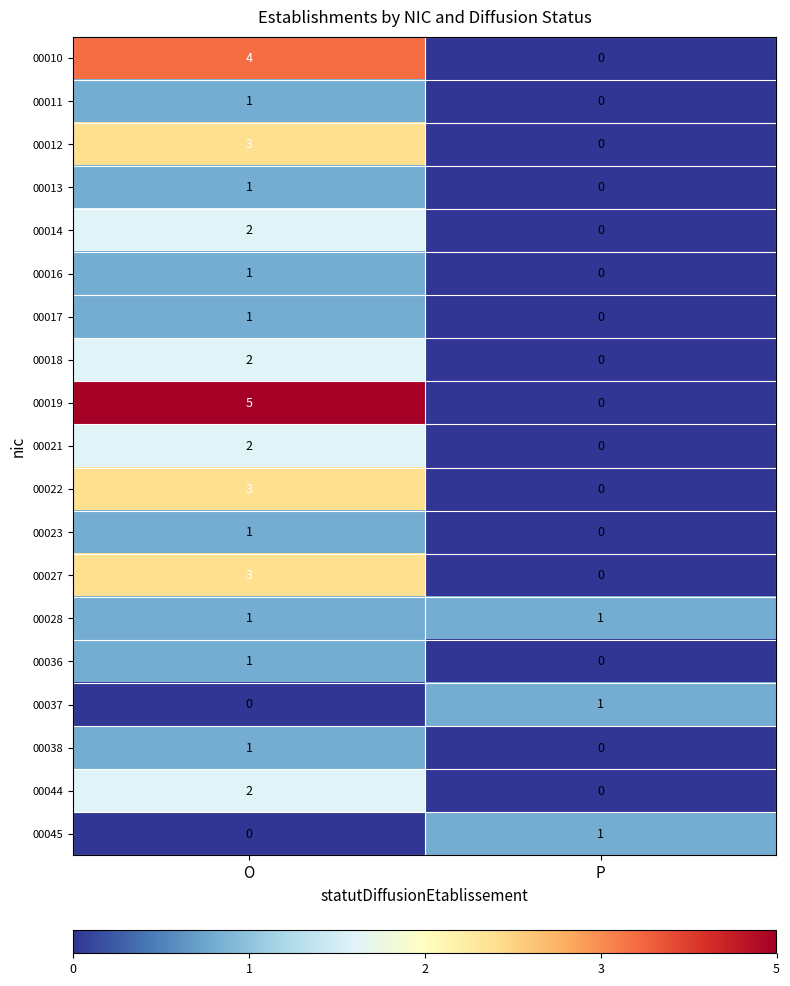

The value of 00011 at P is 1. True or false?

False